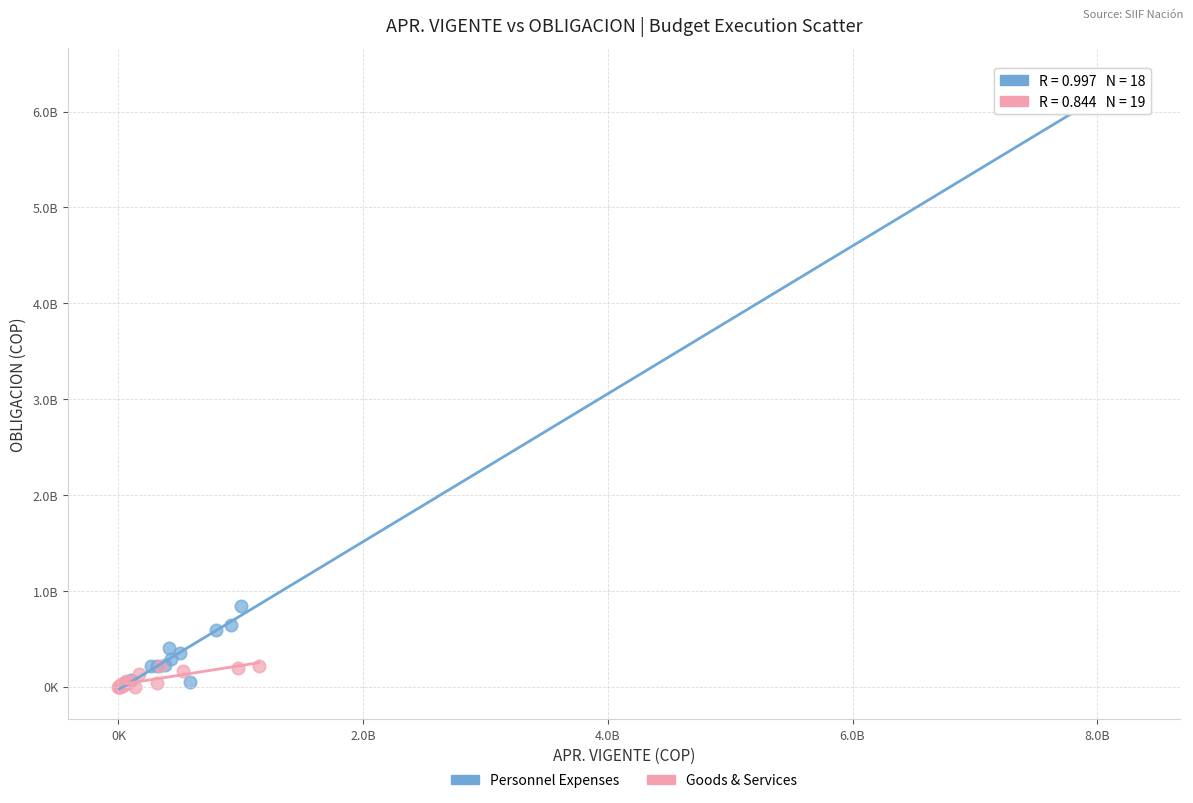

What are all the series names shown in the legend?

Personnel Expenses, Goods & Services